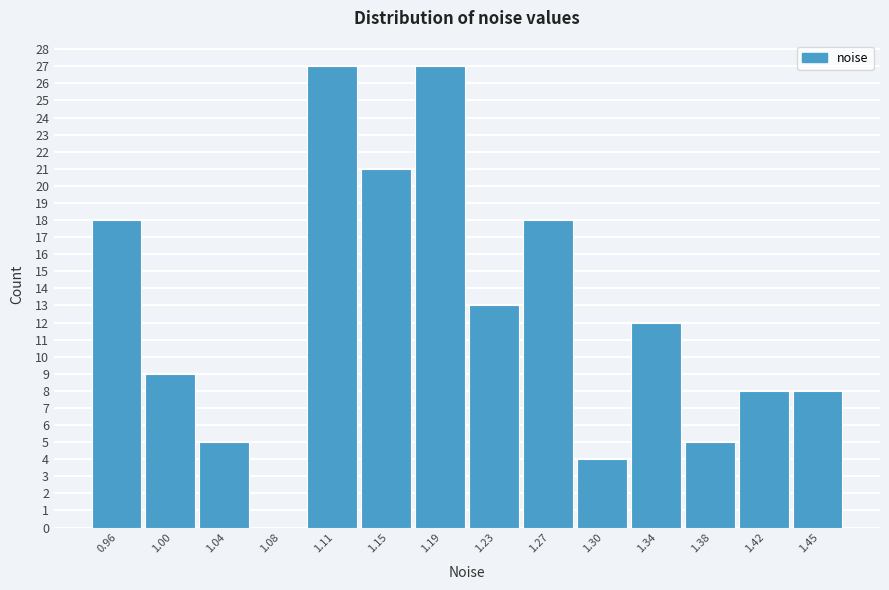

Reading left to right, what are all the values shown in this chart?

0.96=18	1.00=9	1.04=5	1.08=0	1.11=27	1.15=21	1.19=27	1.23=13	1.27=18	1.30=4	1.34=12	1.38=5	1.42=8	1.45=8